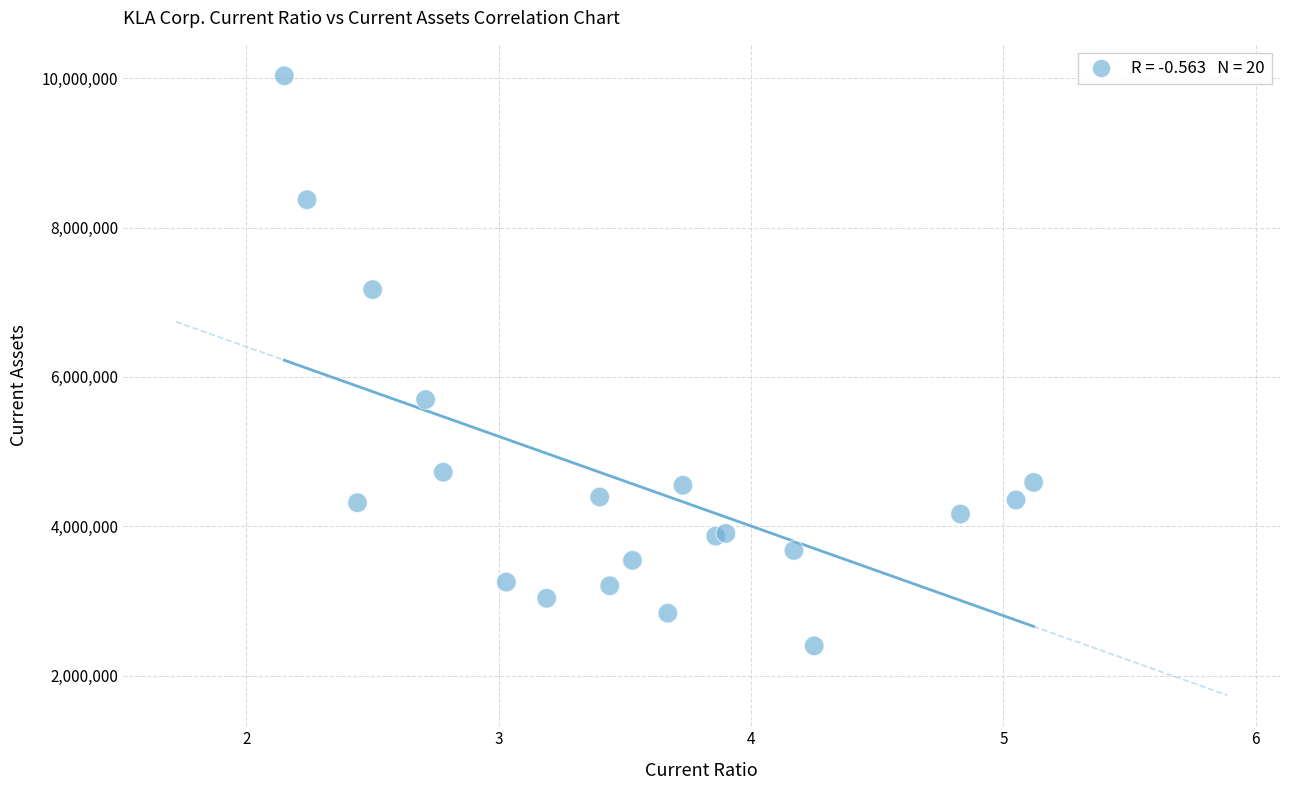

What Y value in the scatter plot is closest to 6214880?

5696248